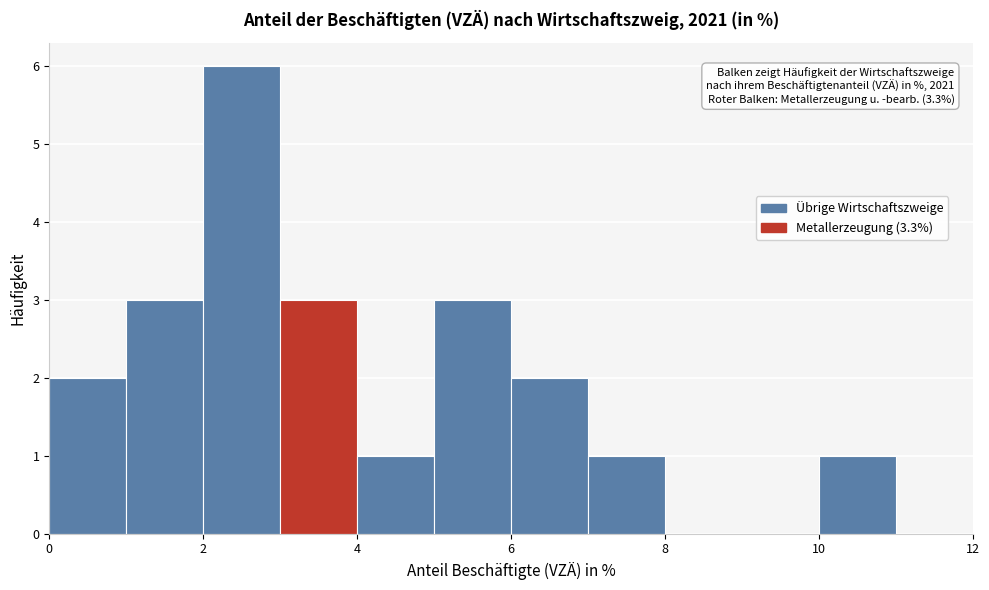

Which range on the x-axis has the tallest bar?

2 to 3